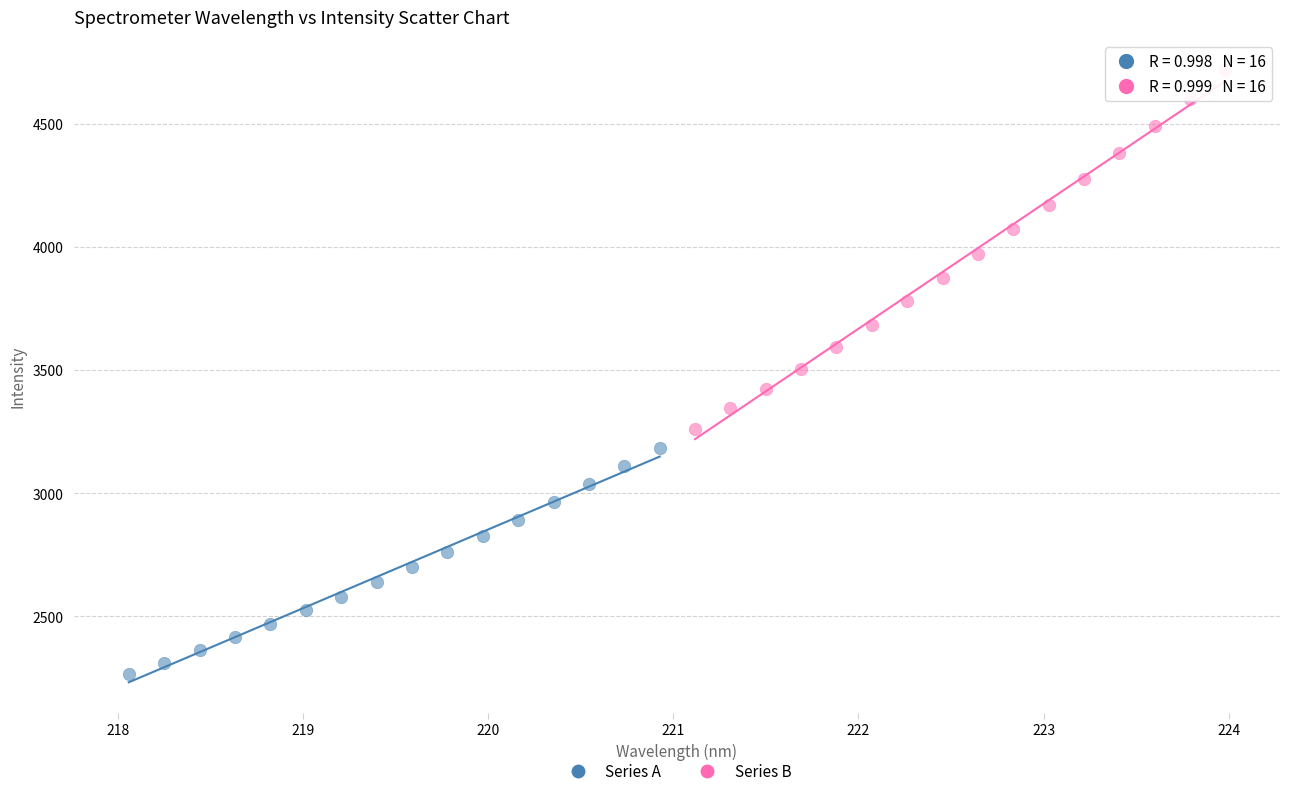

Which series reaches the minimum Y coordinate?

Series A